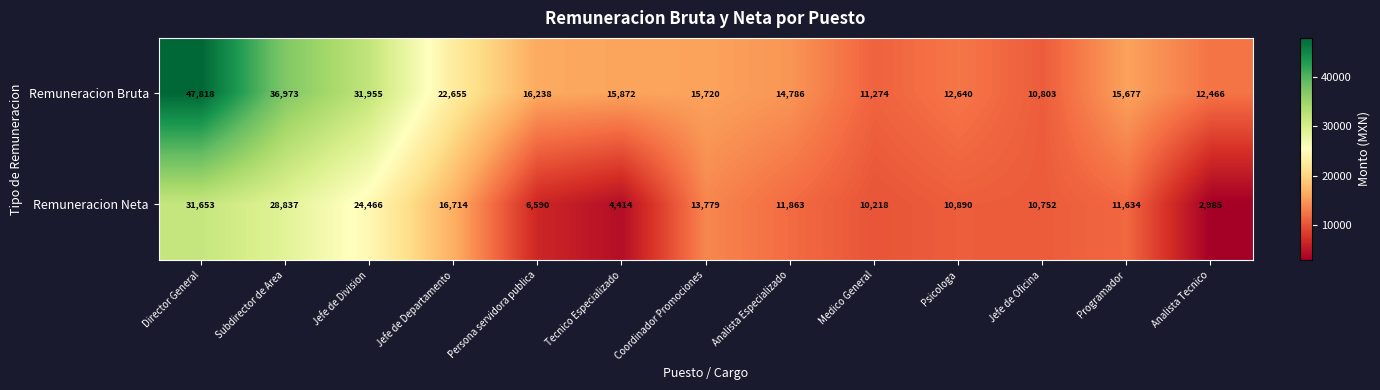

What is the total value across all series at Jefe de Division?

56421